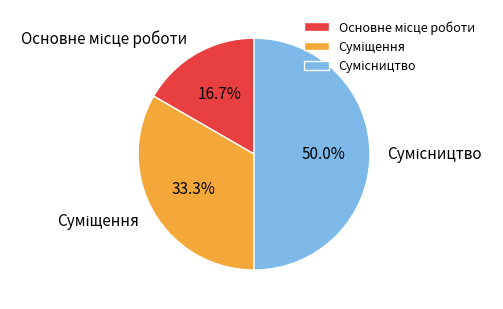

How many segments does this pie chart have?

3